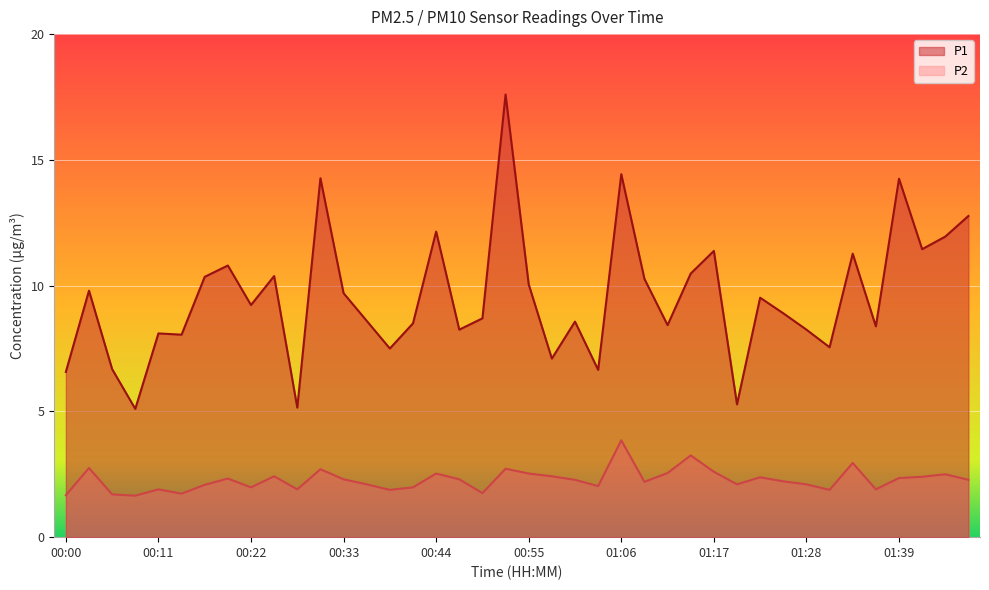

What is the difference between the maximum and minimum values in the P1 series?

12.5